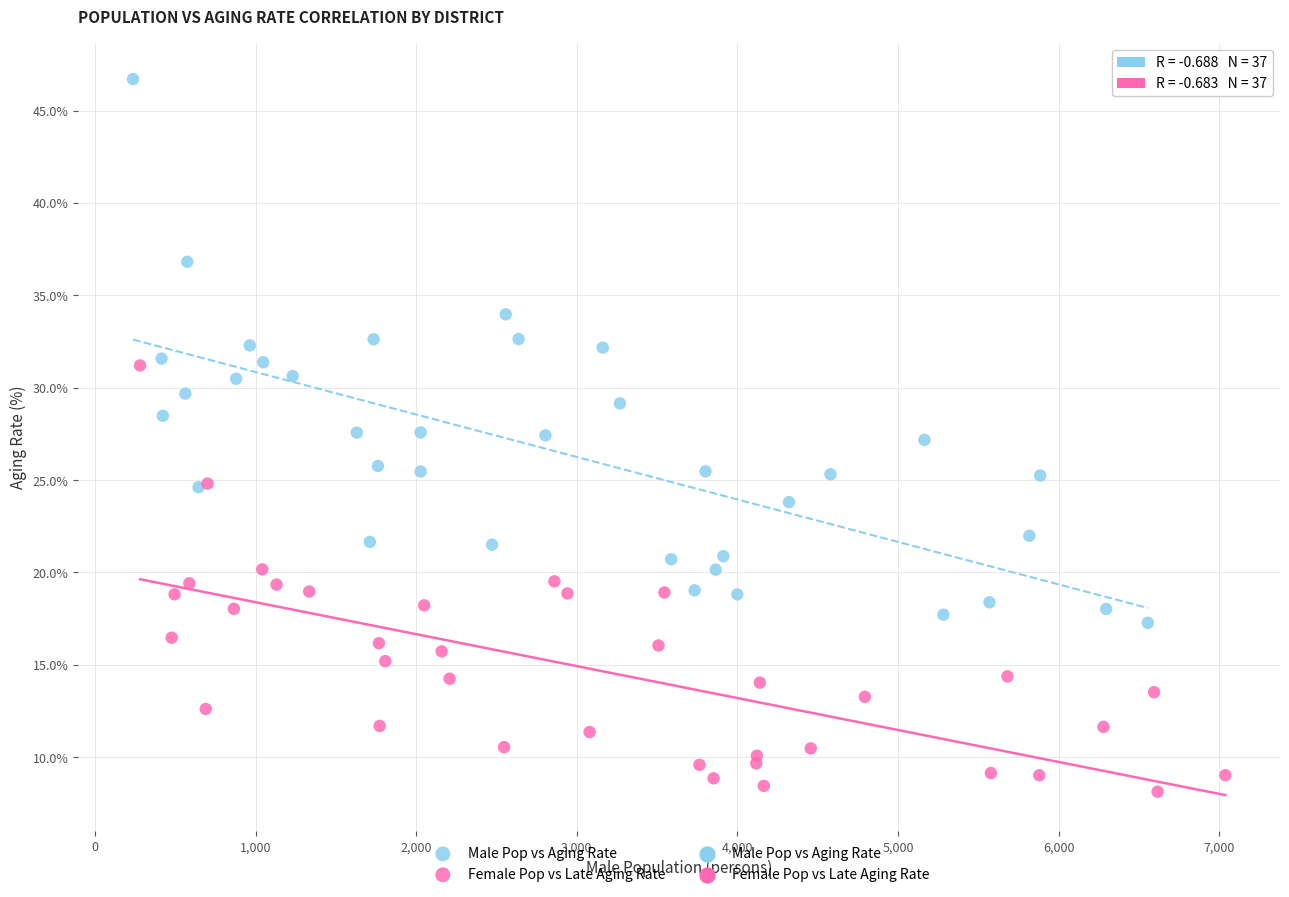

Which series has the widest spread of Y values?

Male Pop vs Aging Rate